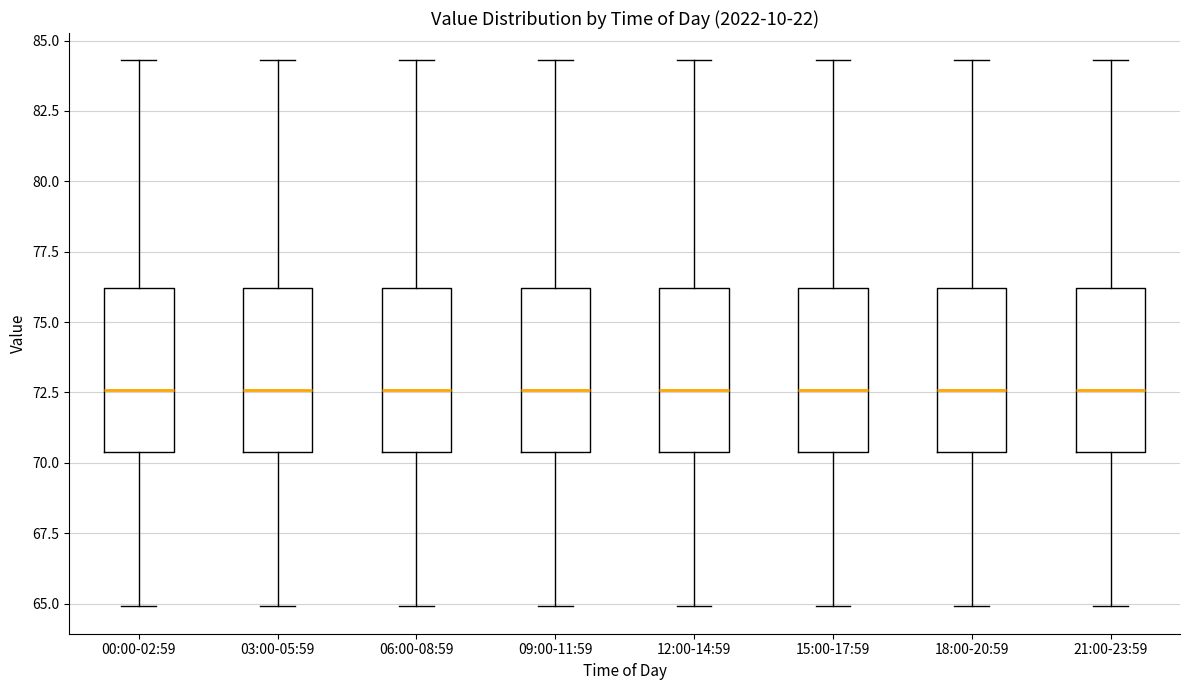

Where is the upper edge of the box for 18:00-20:59 on the y-axis? The values are not printed on the chart, so give them approximately, as read against the axis.

76.0